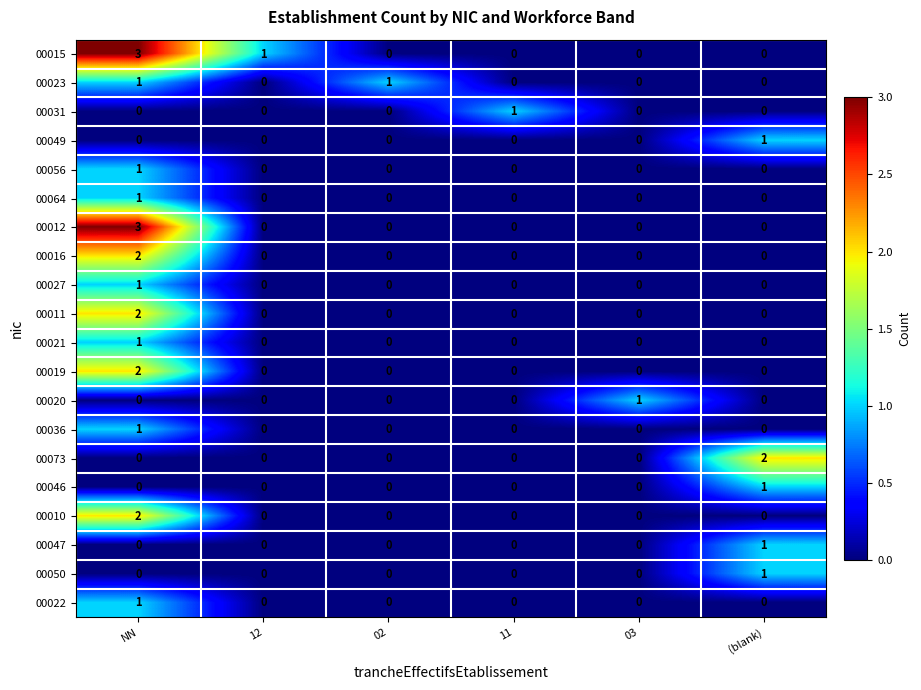

Count the 00064 values in the range 0 to 1.

6